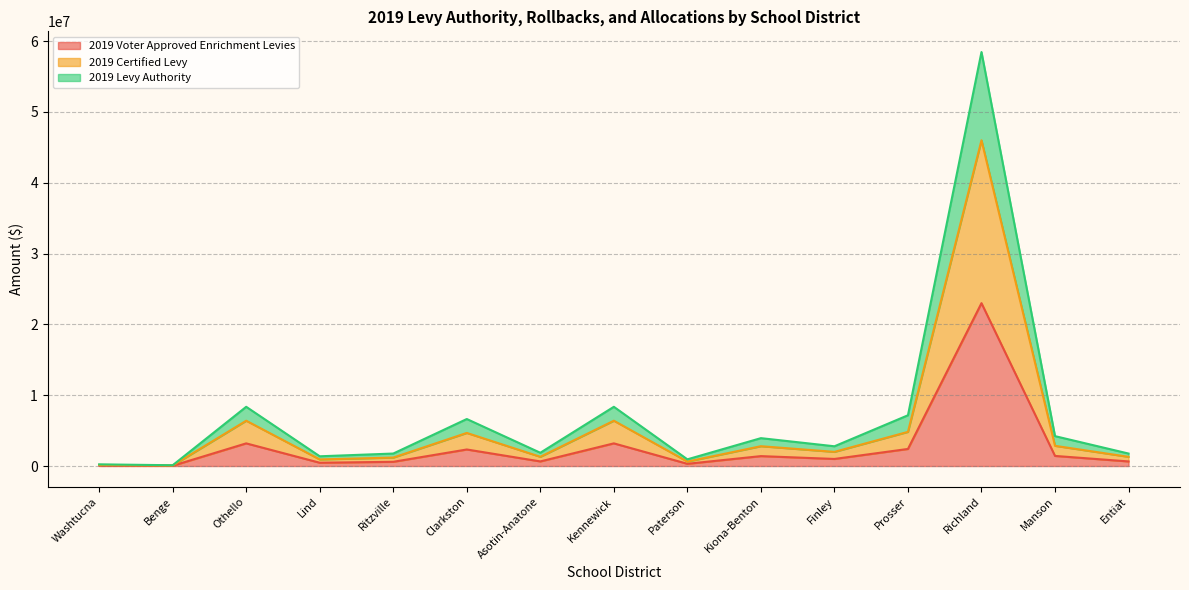

Reading left to right, what are all the values shown in this chart?

2019 Voter Approved Enrichment Levies: 79075.0	40000.0	3200000.0	465000.0	596719.0	2337122.0	652000.0	3200000.0	314807.0	1400000.0	1000000.0	2412401.0	23000000.0	1426962.0	650000.0
2019 Certified Levy: 158150.0	80000.0	6400000.0	930000.0	1193438.0	4674244.0	1304000.0	6400000.0	629614.0	2800000.0	2000000.0	4824802.0	46000000.0	2853924.0	1300000.0
2019 Levy Authority: 237225.0	111907.8	8364474.6	1376355.8	1763927.0	6638410.0	1873338.6	8364474.6	944421.0	3937868.6	2789544.5	7168668.2	58462685.6	4222054.2	1762997.3